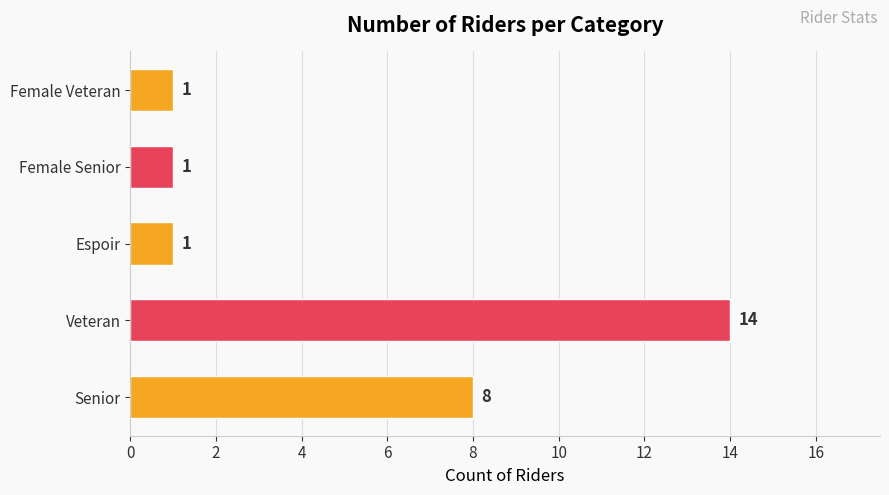

Reading bottom to top, list all the values displayed in this chart.

Senior=8	Veteran=14	Espoir=1	Female Senior=1	Female Veteran=1